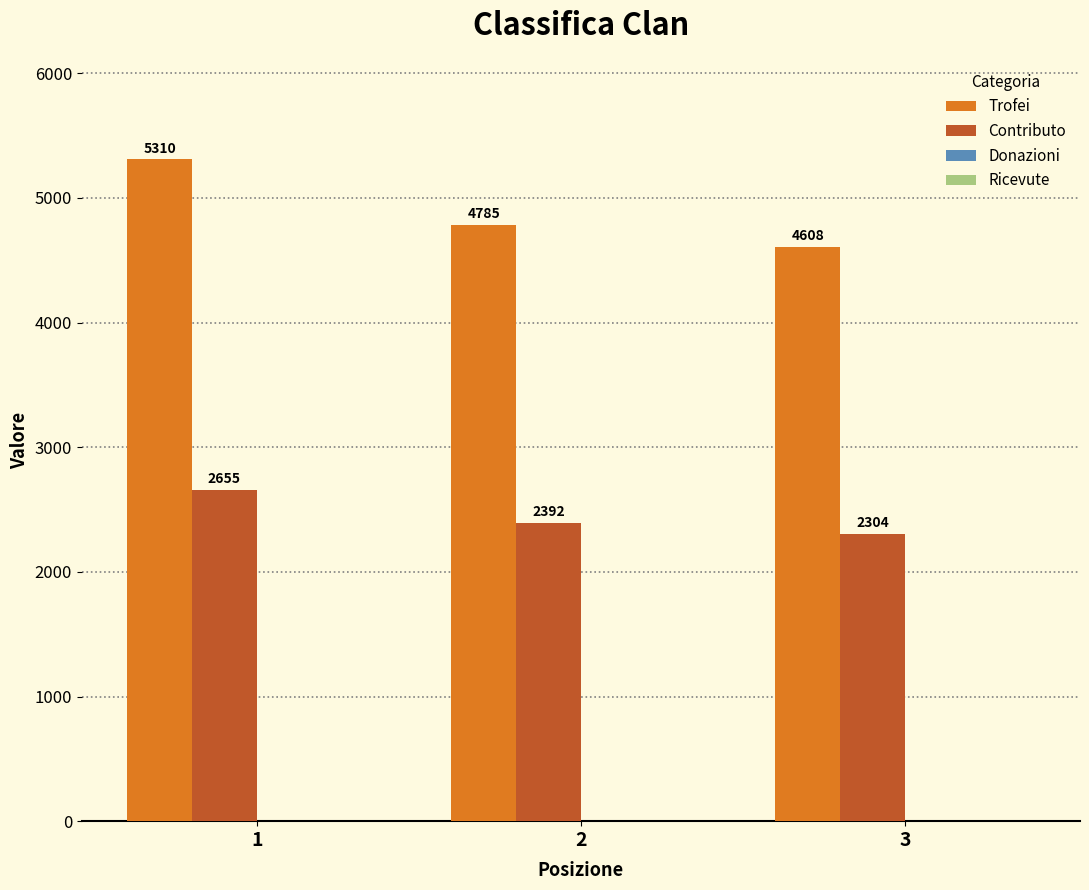

Which series changed the most between 1 and 3?

Trofei